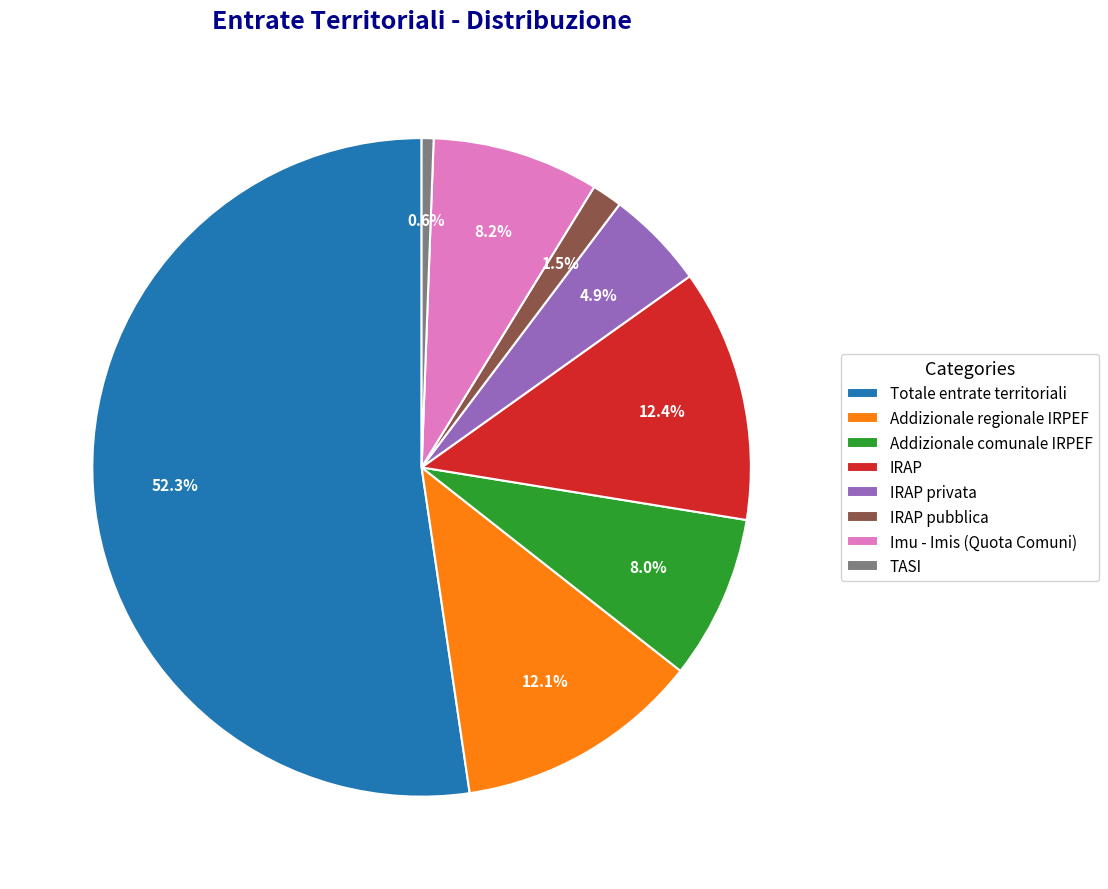

To the nearest percent, what is the average slice percentage?

12%